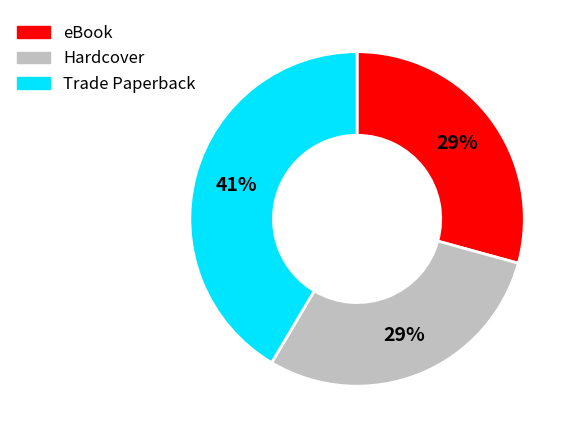

Is there a majority slice in this chart?

No